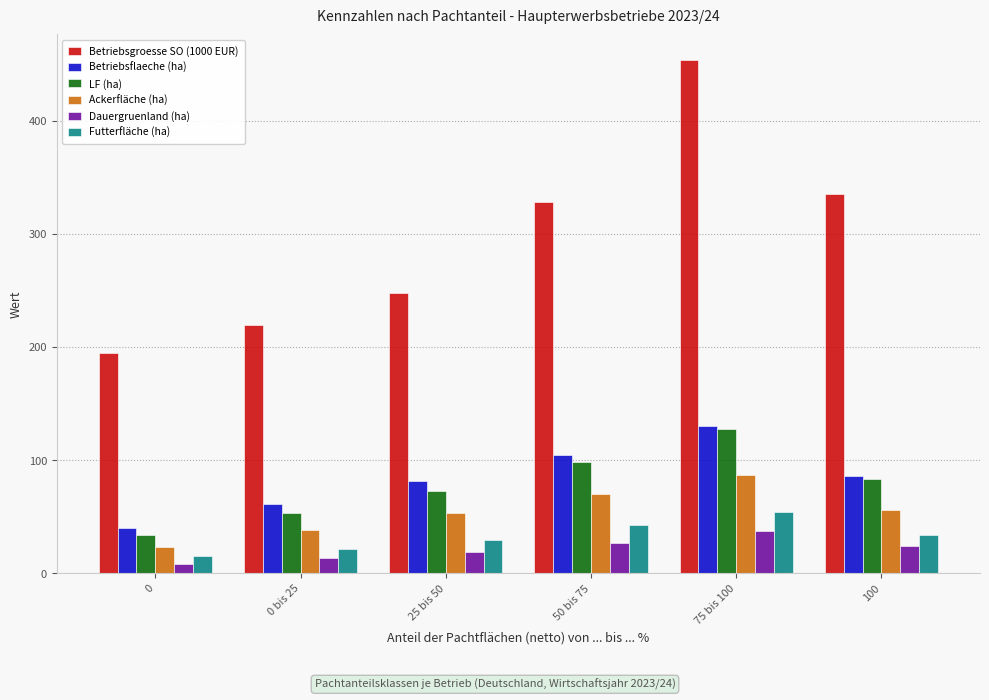

What is the spread (max minus min) of values at 75 bis 100?

416.7